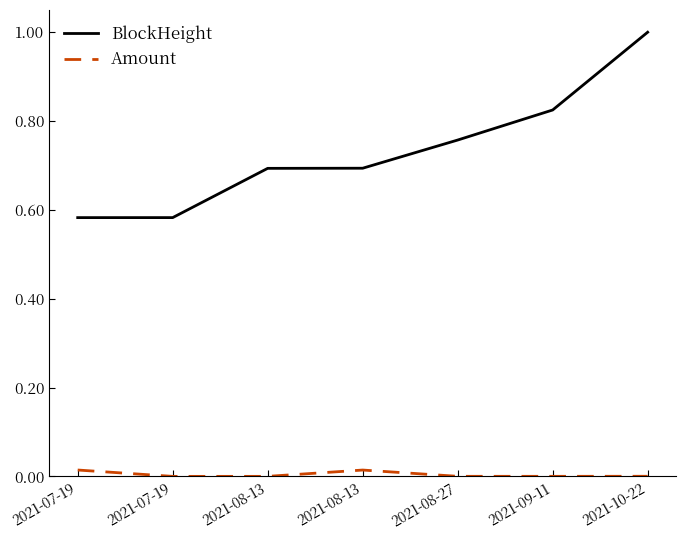

How many lines are shown in the chart?

2